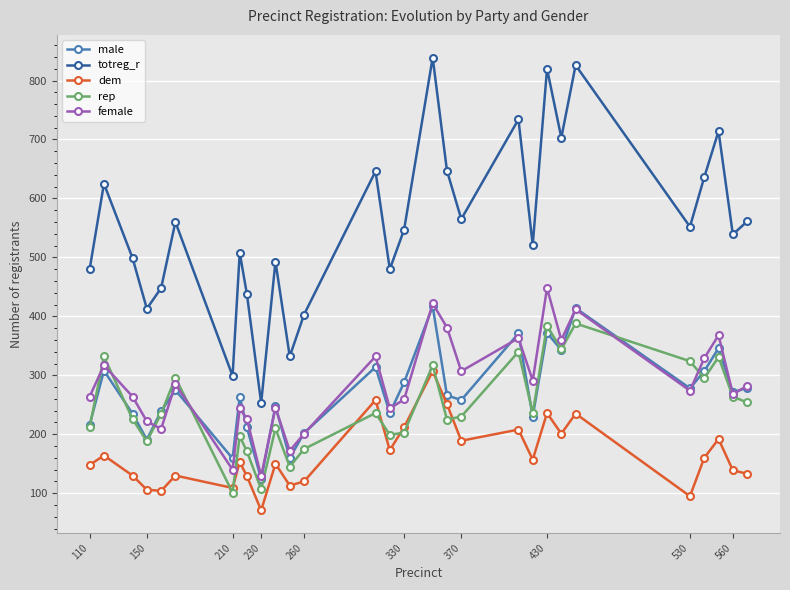

At how many categories does at least one series exceed 391?

26